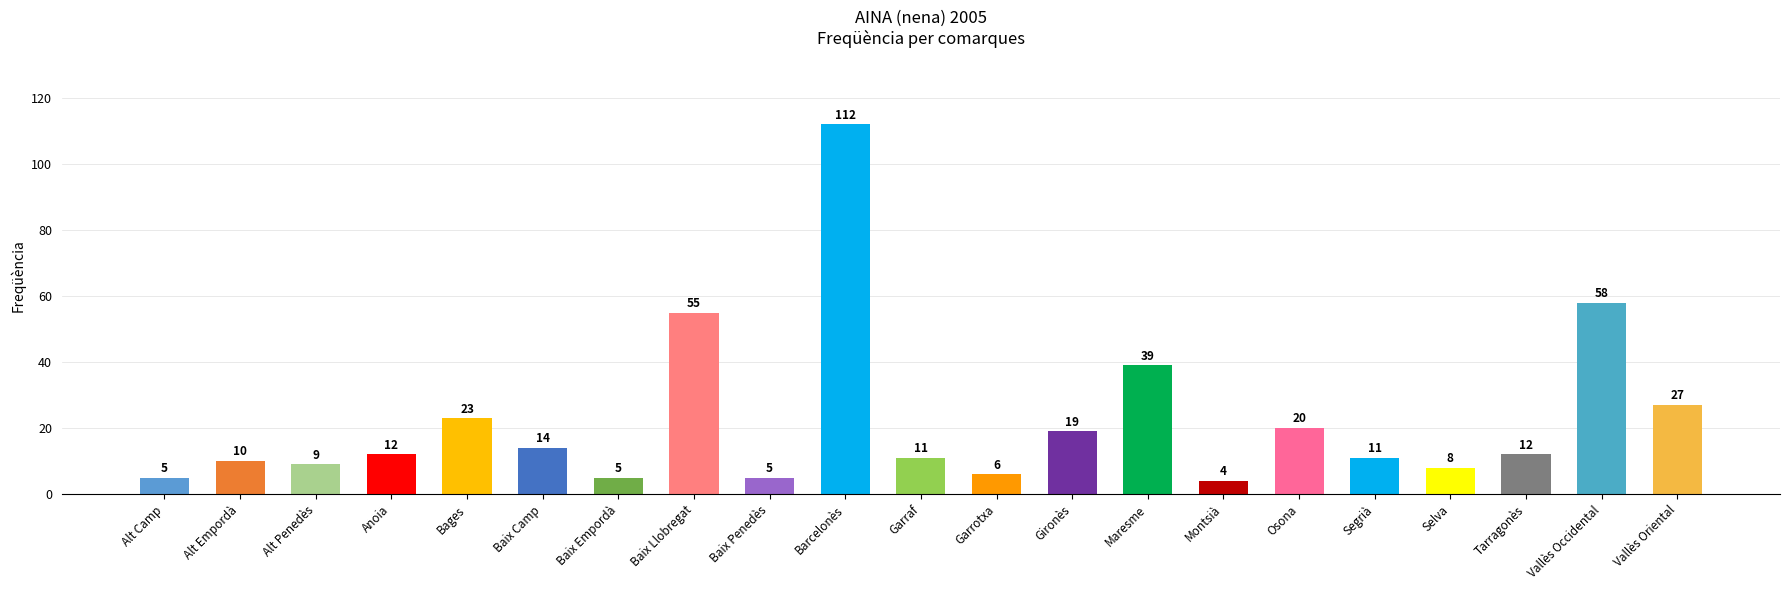

How many data points does each series have?

21